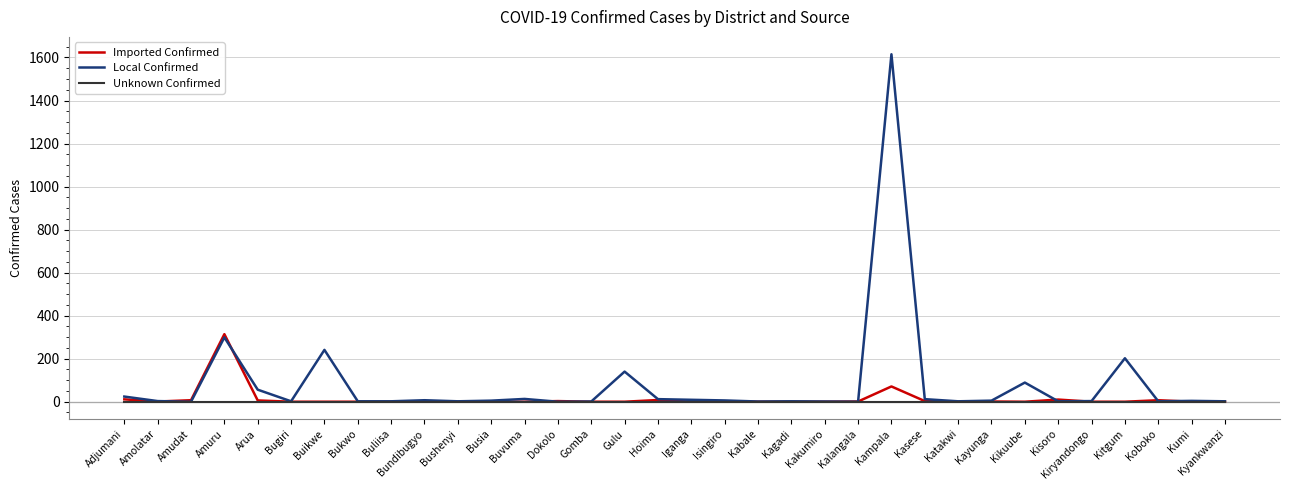

How many lines are shown in the chart?

3